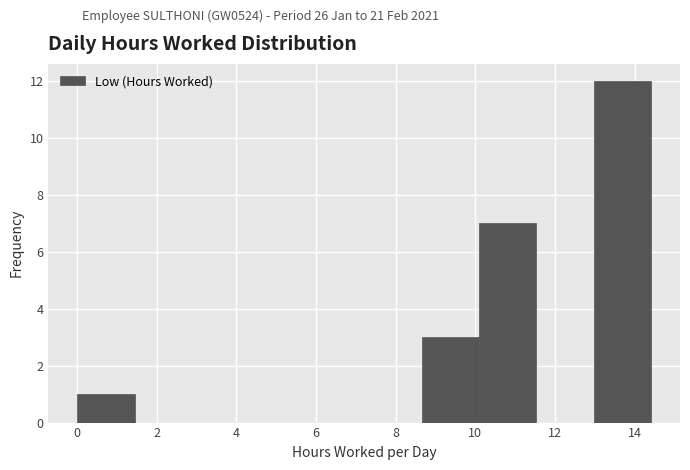

Which range on the x-axis has the tallest bar?

13.0 to 14.4